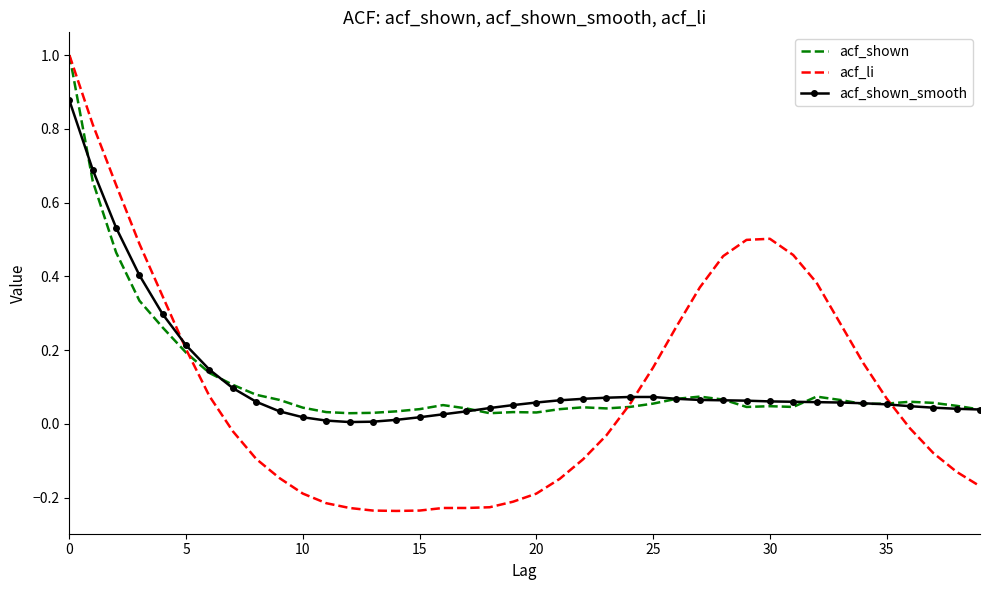

True or false: acf_li and acf_shown_smooth cross at least once.

True